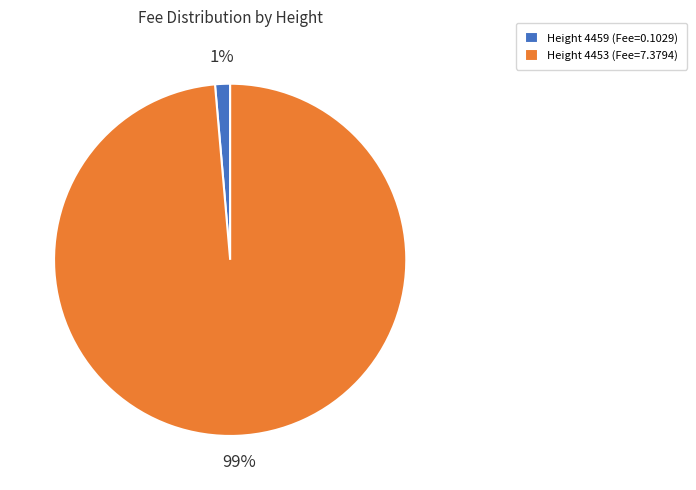

Which slice represents more than half of the pie?

Height 4453 (Fee=7.3794)